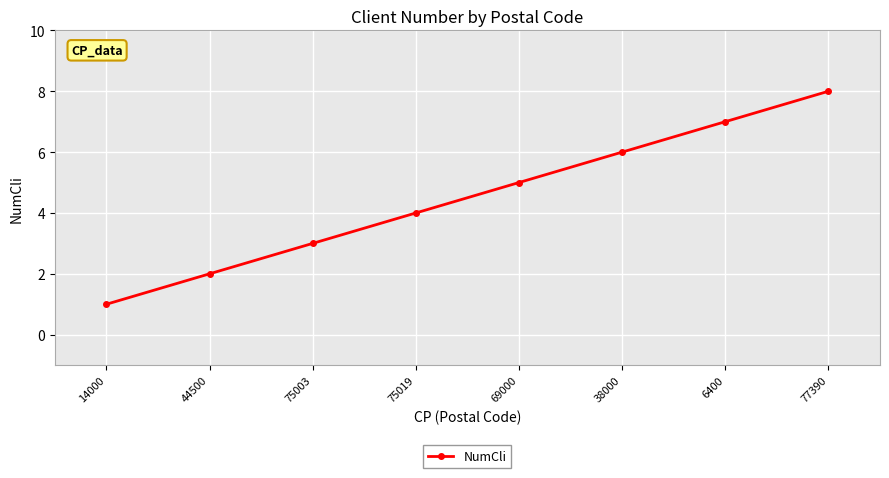

Reading left to right, list all the values displayed in this chart.

1	2	3	4	5	6	7	8